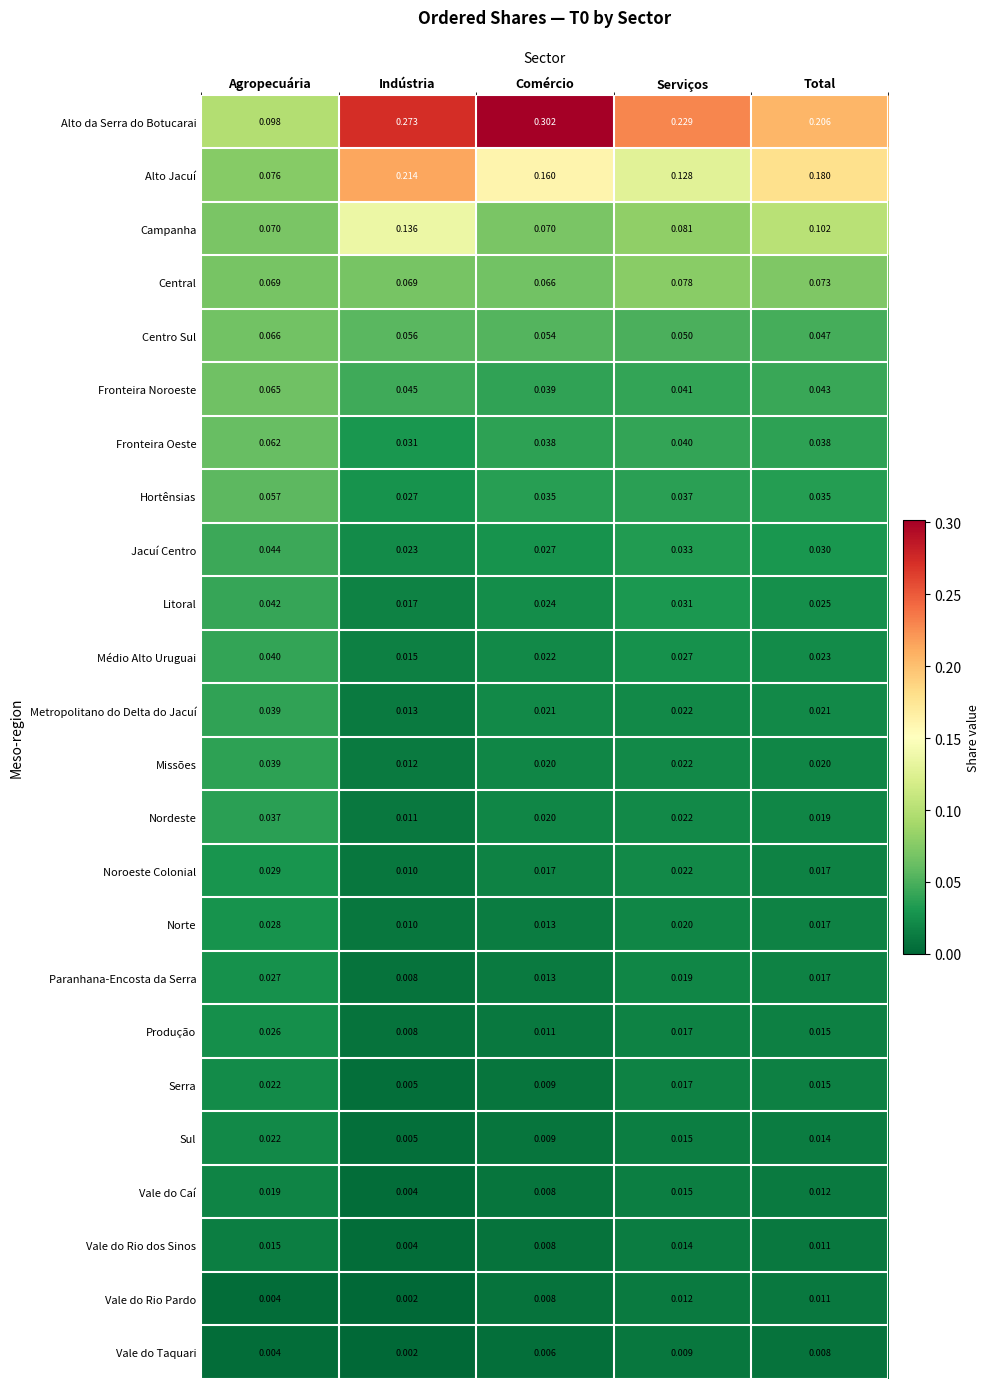

Where is Vale do Rio dos Sinos nearest to the value 0?

Indústria